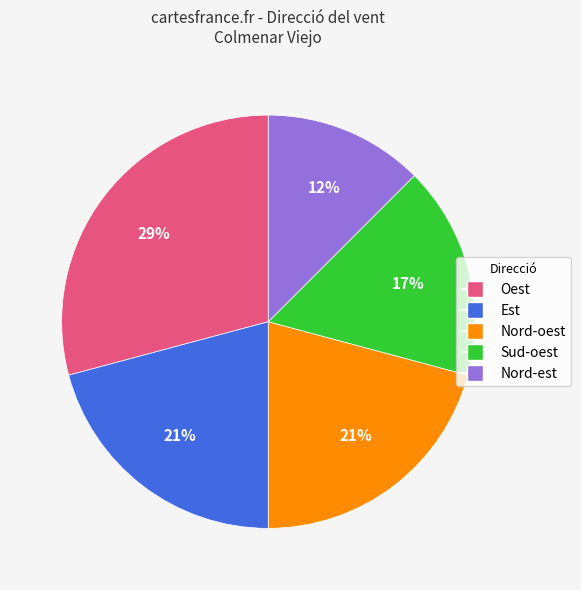

Between Sud-oest and Nord-est, which is larger?

Sud-oest